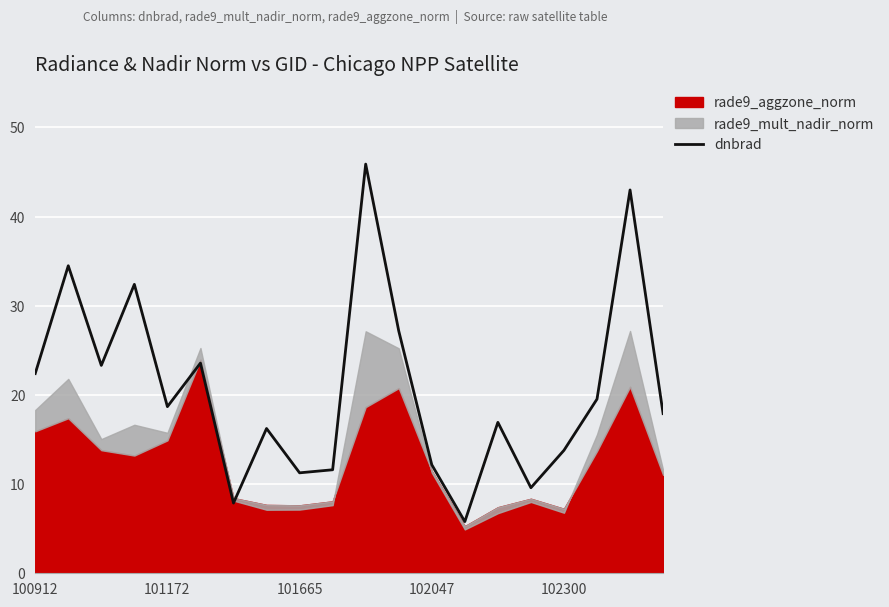

The value at 15 is 15.5. True or false?

False